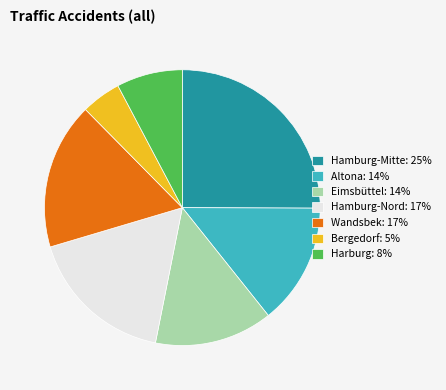

Combined, do Hamburg-Nord: 17% and Wandsbek: 17% account for over 50%?

No